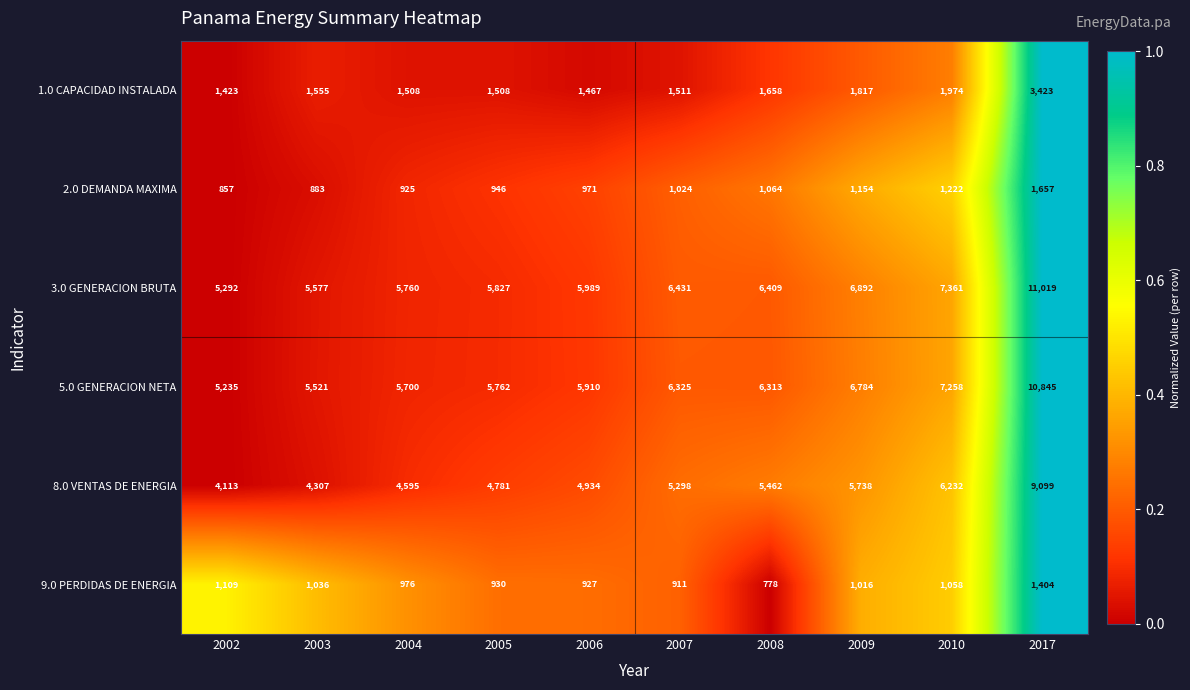

At 2002, list the series in order from smallest to largest.

2.0 DEMANDA MAXIMA, 9.0 PERDIDAS DE ENERGIA, 1.0 CAPACIDAD INSTALADA, 8.0 VENTAS DE ENERGIA, 5.0 GENERACION NETA, 3.0 GENERACION BRUTA